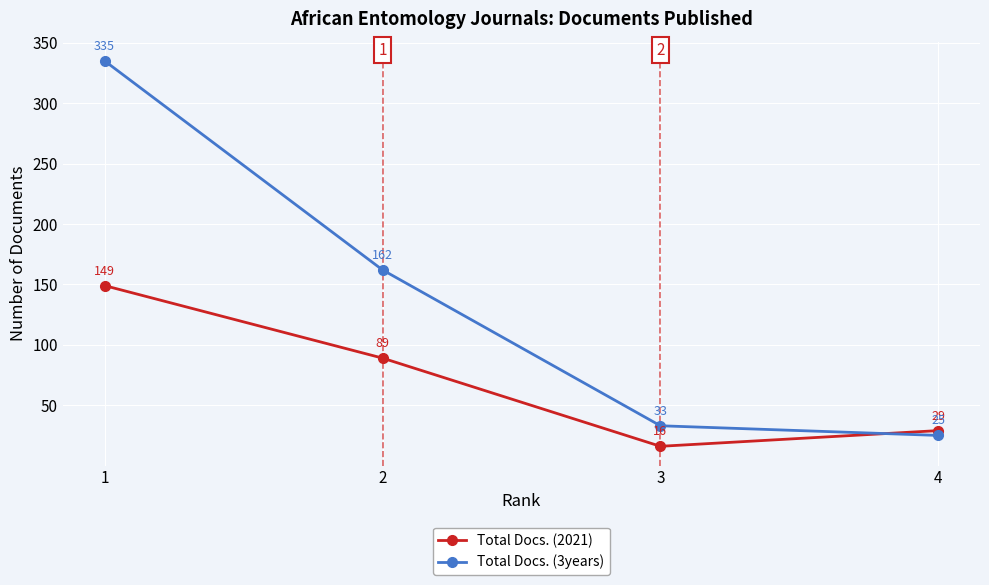

Between which two adjacent categories do Total Docs. (3years) and Total Docs. (2021) first intersect?

3 and 4